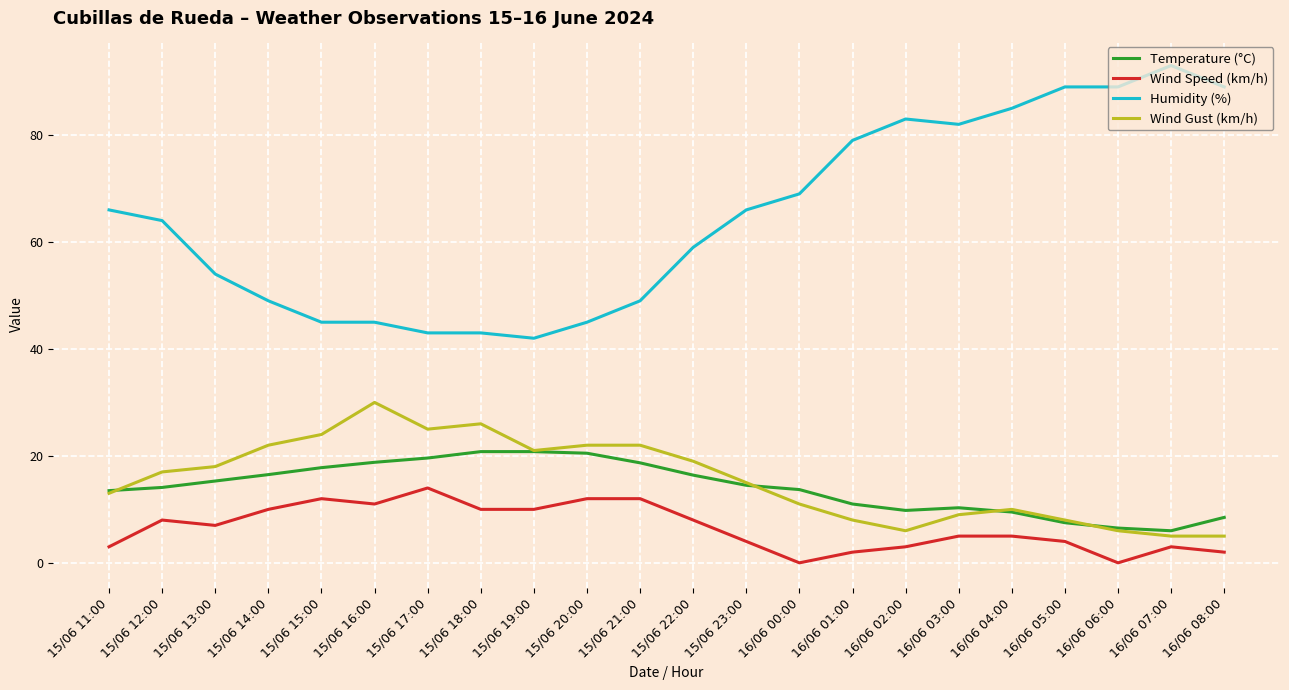

What is the highest value of the Wind Gust (km/h) series?

30.0